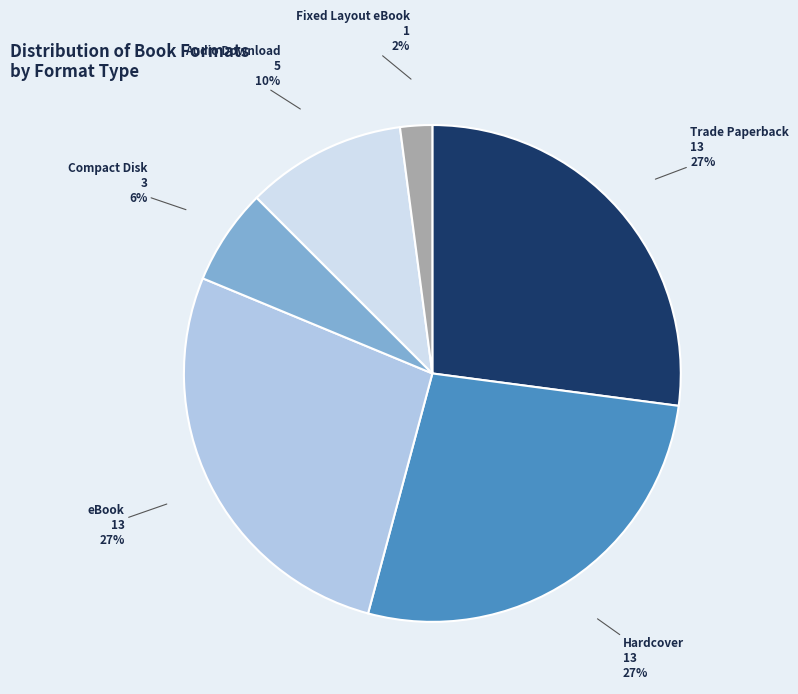

To the nearest percent, what is the combined percentage of Compact Disk and Trade Paperback?

33%